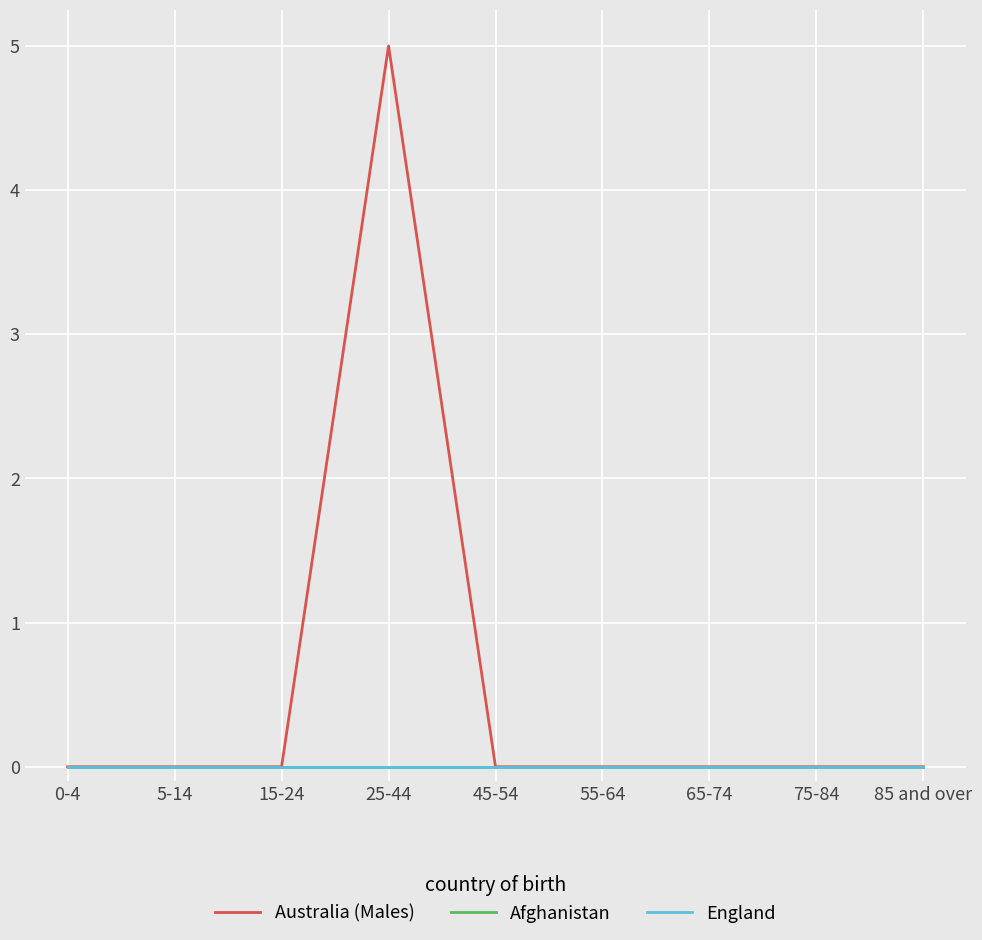

What is the label of the 2nd point from the left?

5-14